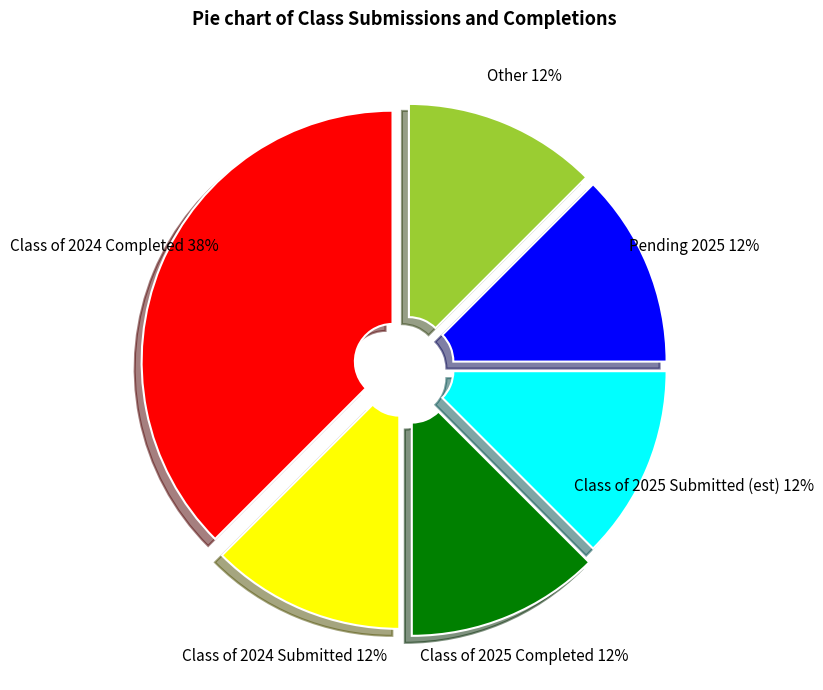

Which category has the biggest portion of the pie?

Class of 2024 Completed